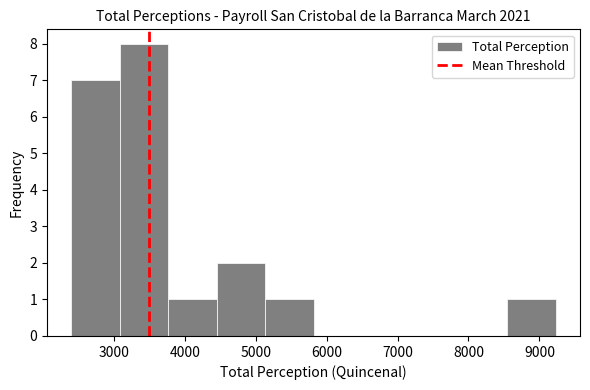

What is the height of the bar covering 2400 to 3100 on the x-axis? Neither the bar edges nor the heights are printed on the chart, so give them approximately, as read against the axes.

7